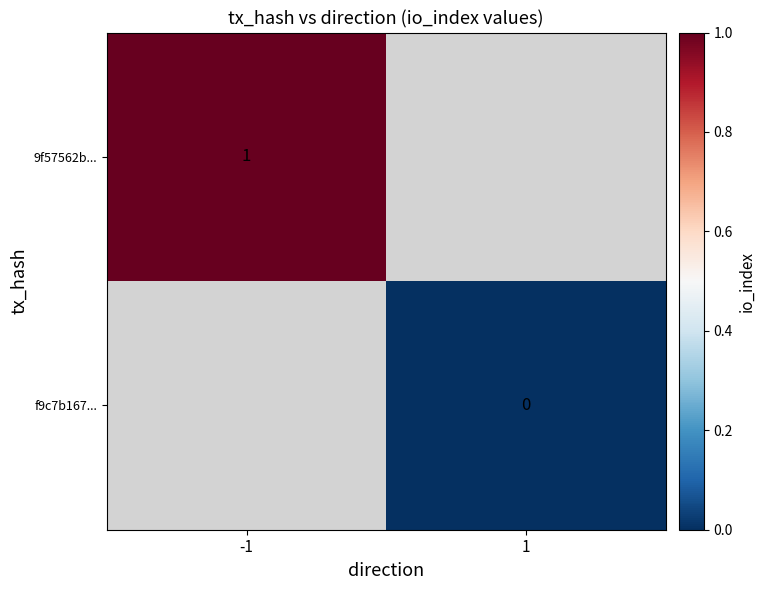

Which series has the widest spread of values?

9f57562b...